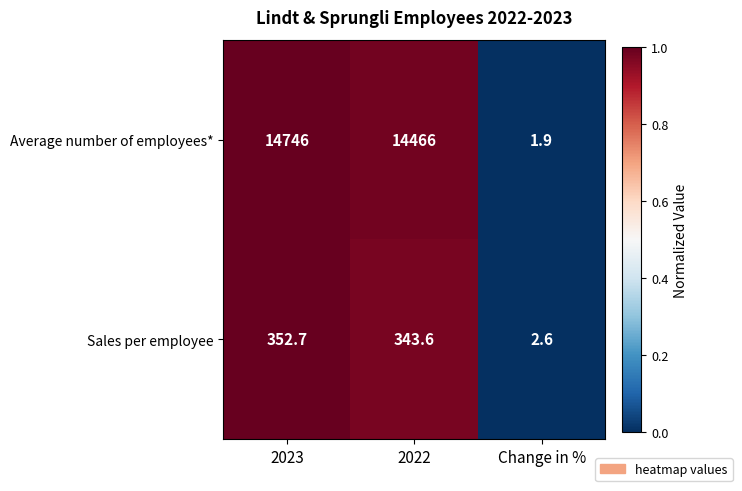

Where is Average number of employees* nearest to the value 7373?

2022